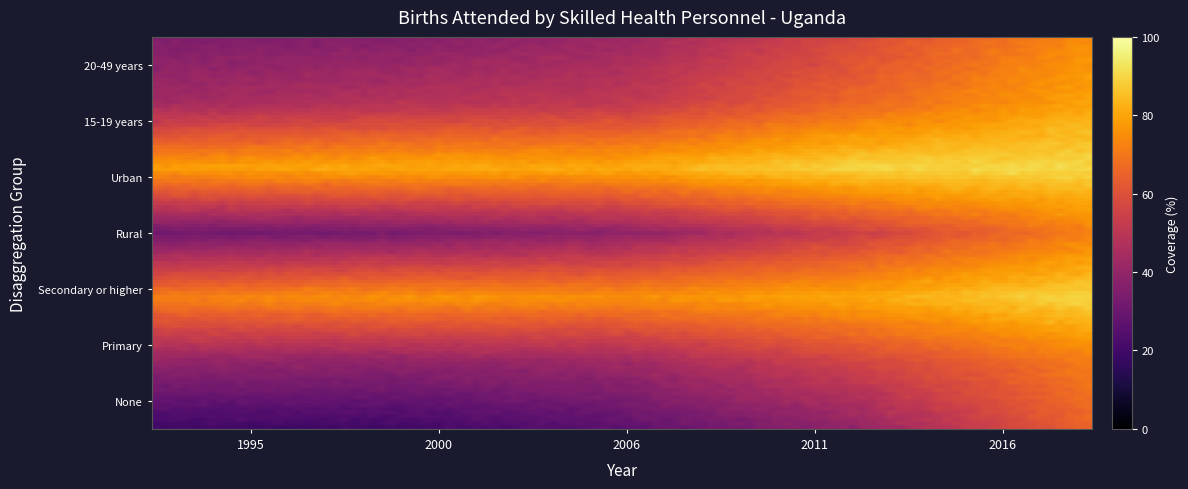

What is the total value across all series at 2016?

543.1